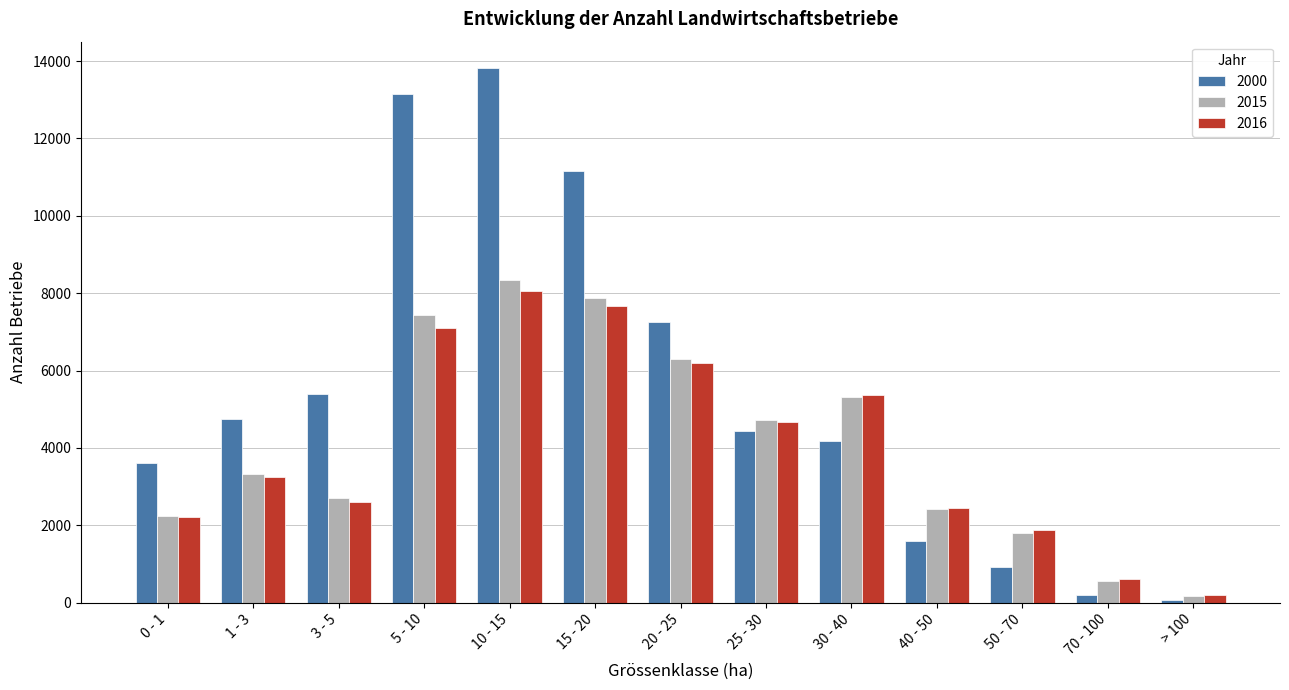

At which category is the sum across all series the highest?

10 - 15